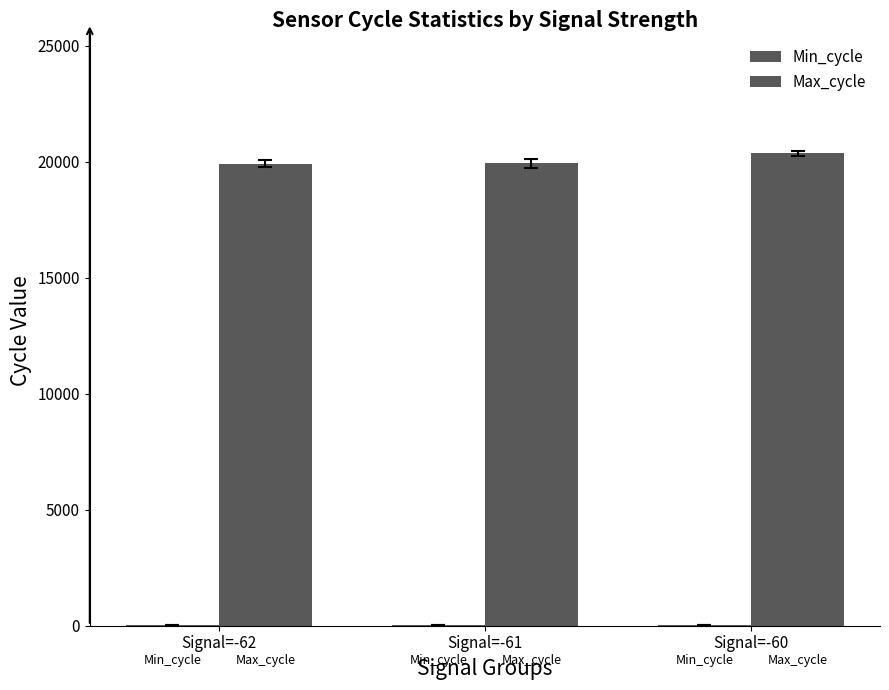

Reading left to right, extract all data points from this chart.

Min_cycle: 19	19	19
Max_cycle: 19923	19935	20365